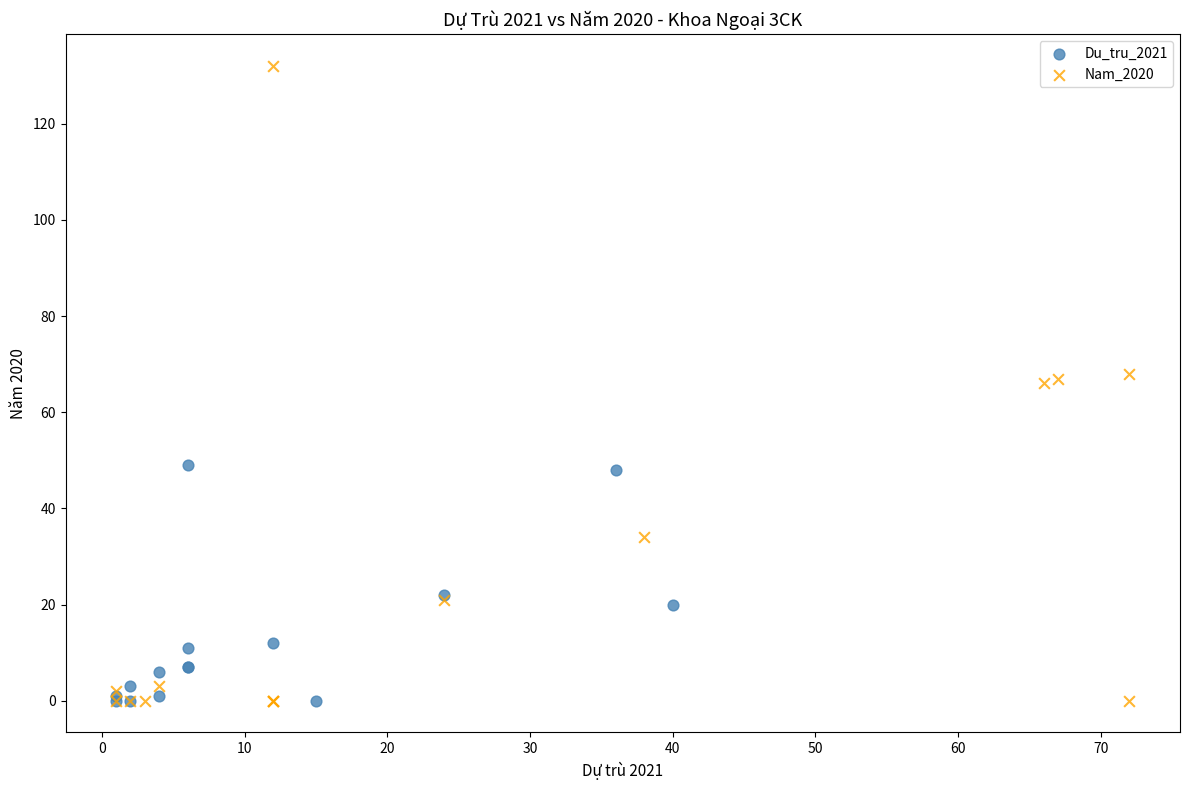

Which series contains the highest Y value?

Nam_2020